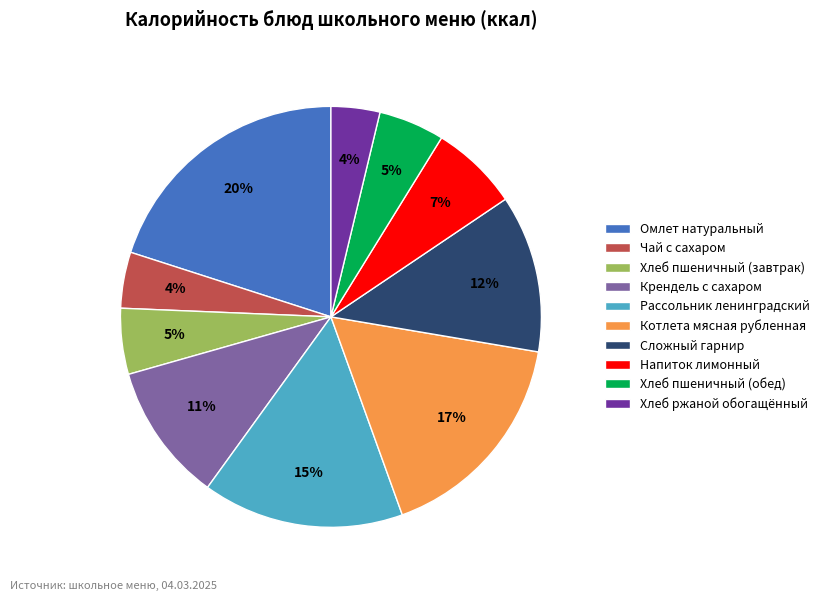

What is the ratio of the value at Хлеб пшеничный (завтрак) to the value at Сложный гарнир?

0.4